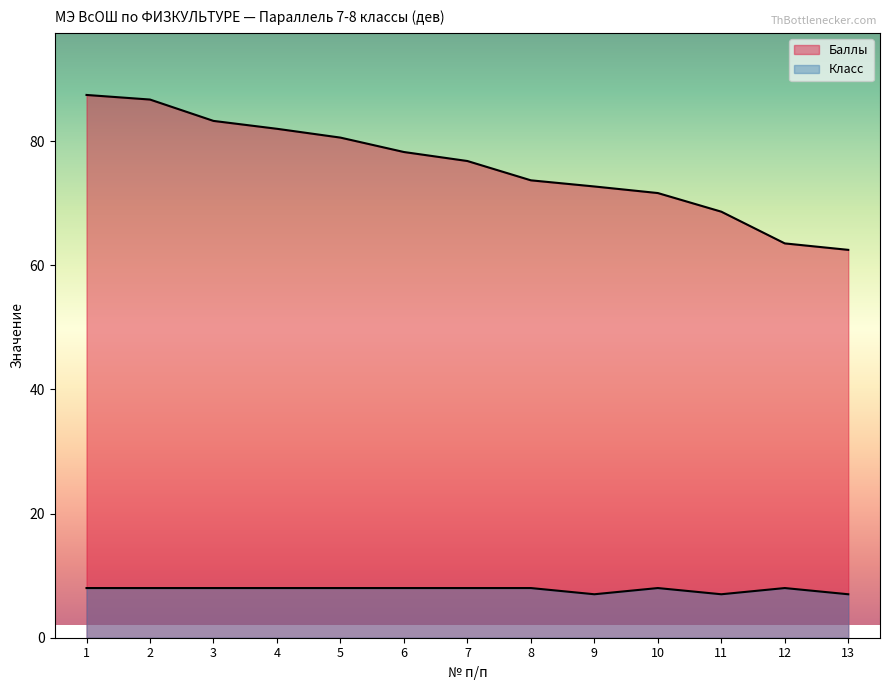

What is the sum of the Класс values at 4 and 10?

16.0